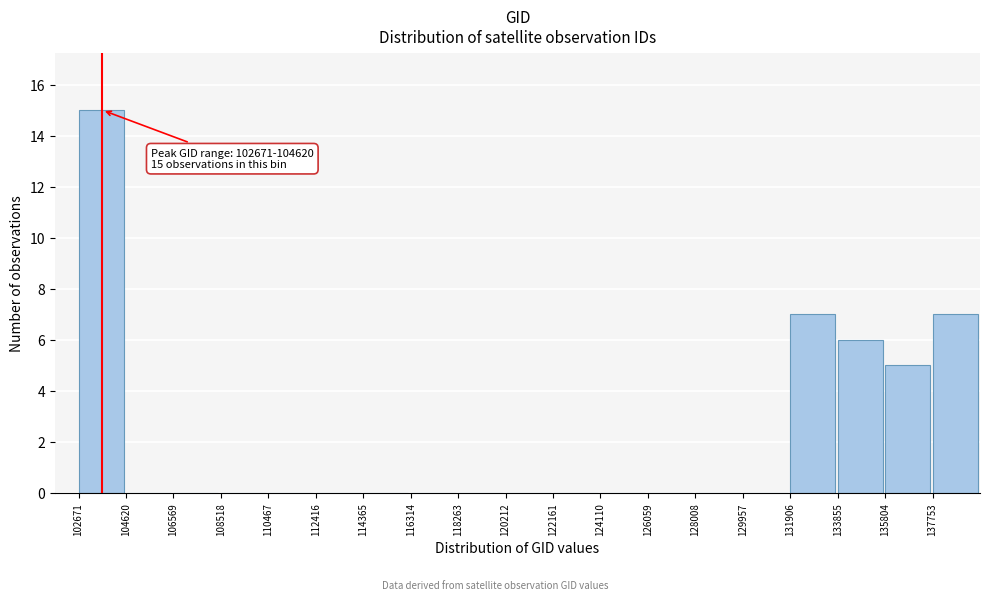

Which range on the x-axis has the tallest bar?

102600 to 104600